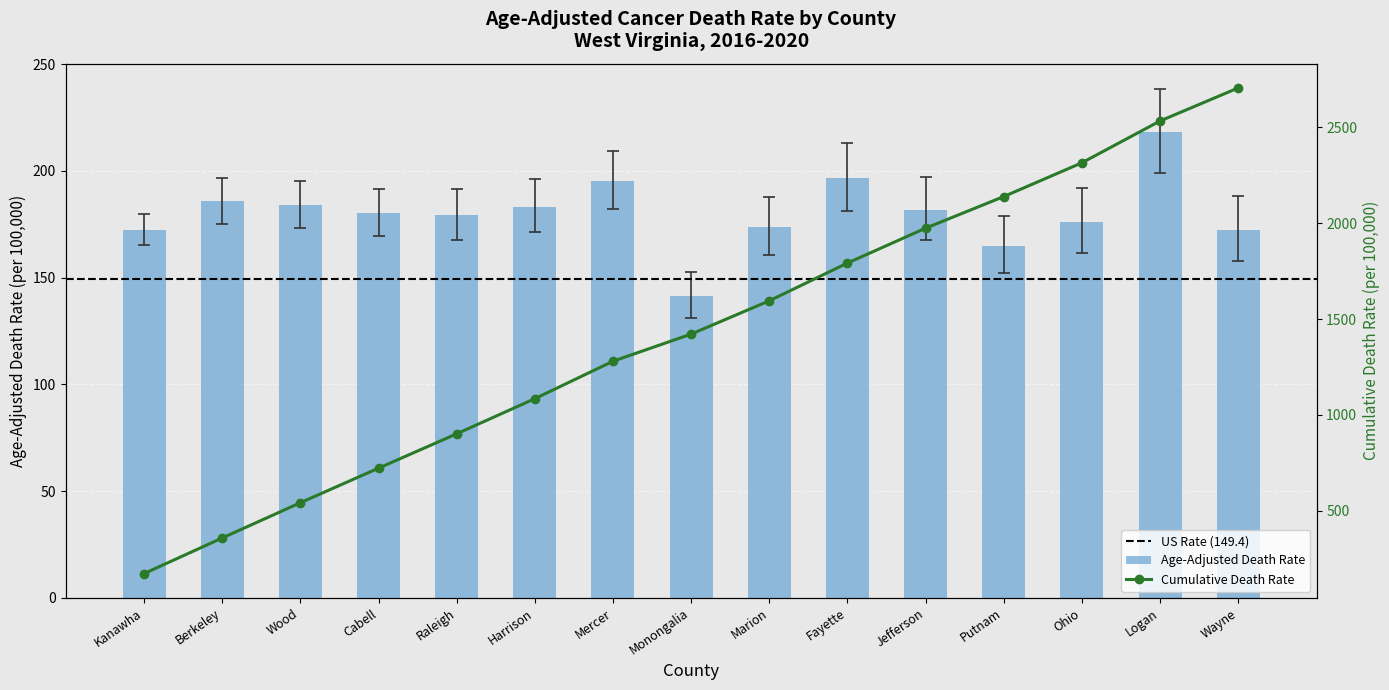

Which category has the highest value across all series?

Logan